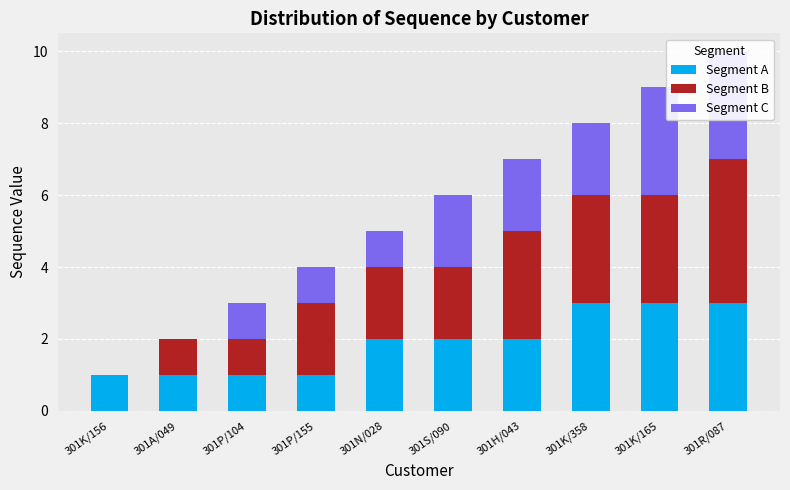

Between 301N/028 and 301A/049, which is larger?

301N/028